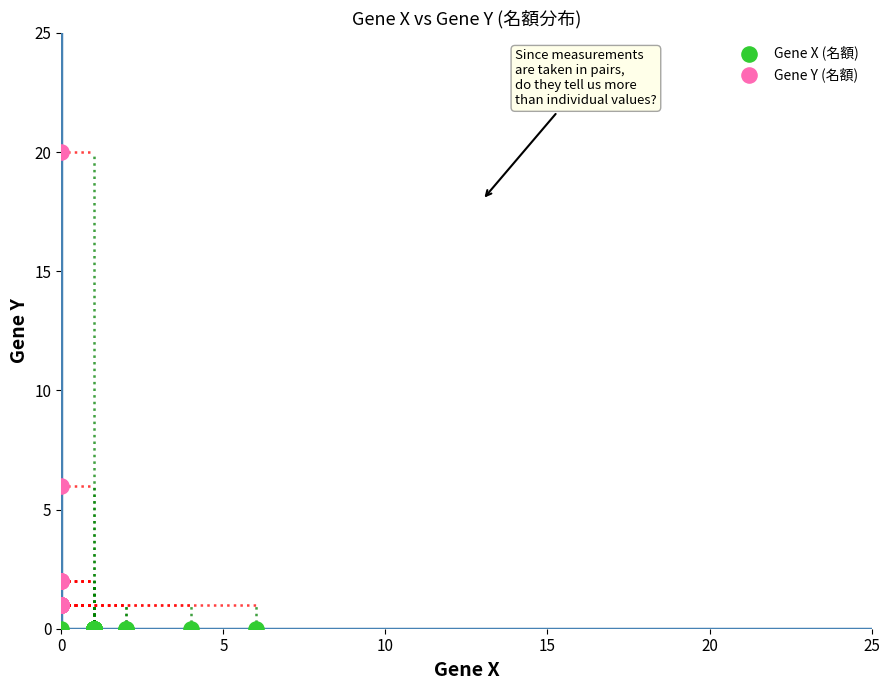

Which series reaches the maximum Y coordinate?

Gene Y (名額)